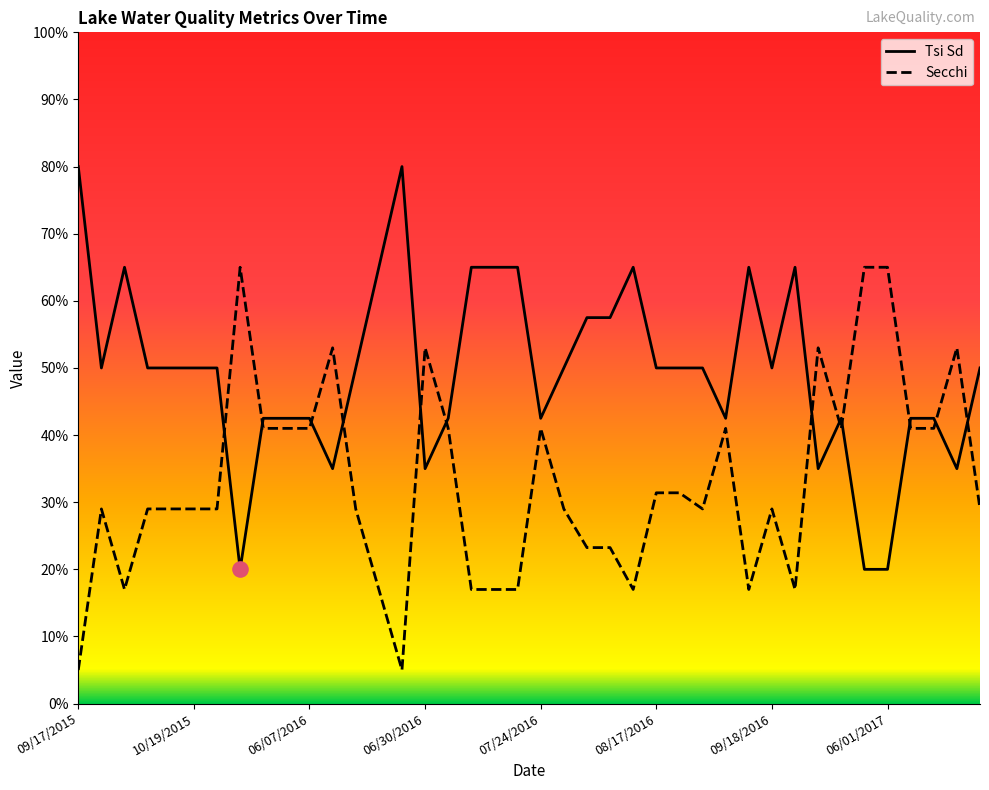

Is the value of Tsi Sd at 10/04/2016 greater than the value of Secchi at 09/24/2015?

Yes